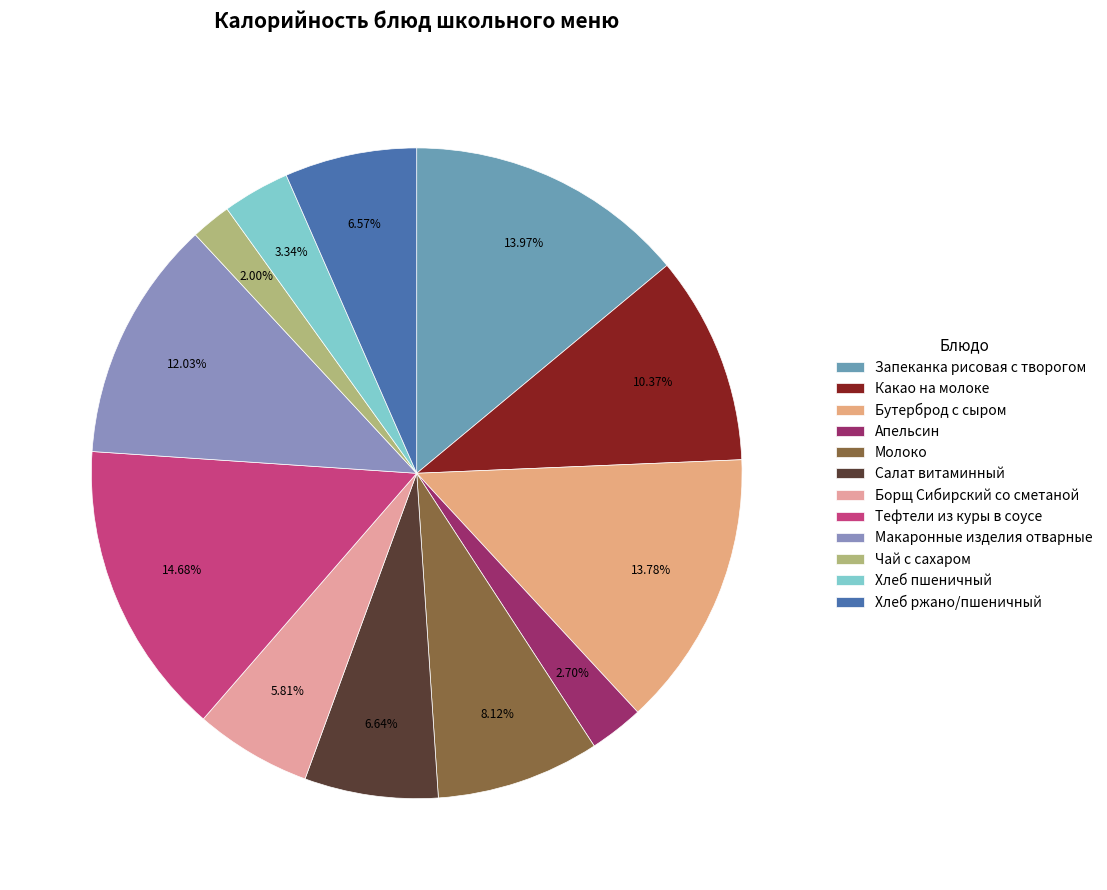

What is the ratio of the value at Тефтели из куры в соусе to the value at Запеканка рисовая с творогом?

1.1